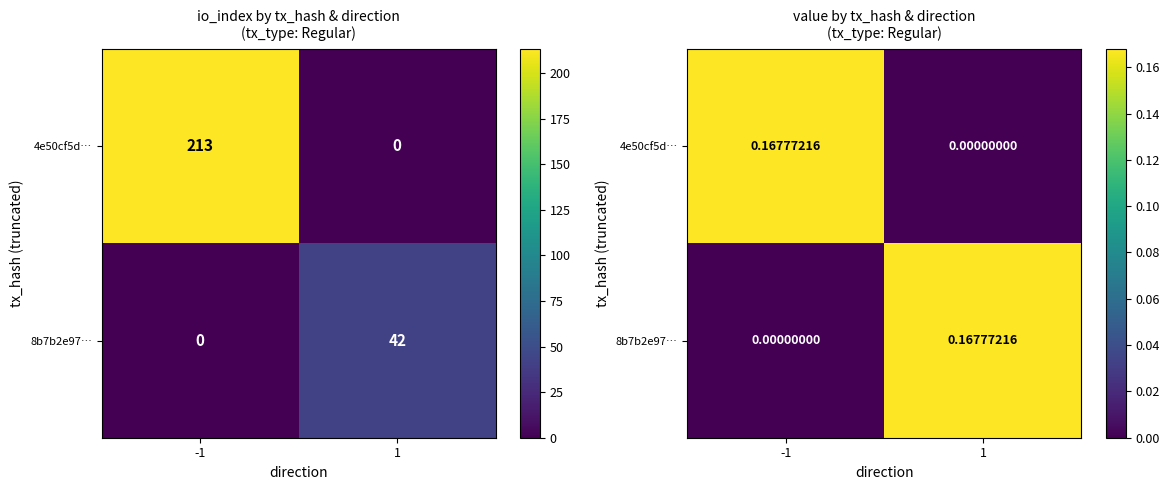

The 8b7b2e97… series shows 0.2 at 1. True or false?

True